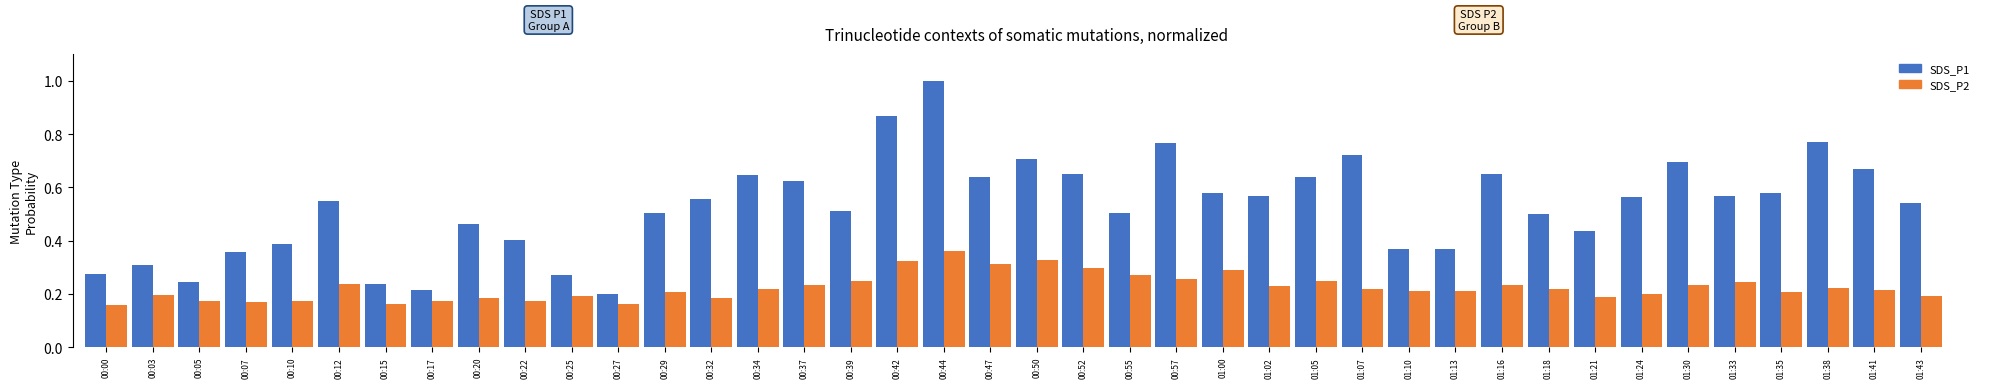

The value of SDS_P2 at 00:29 is 0.3. True or false?

False